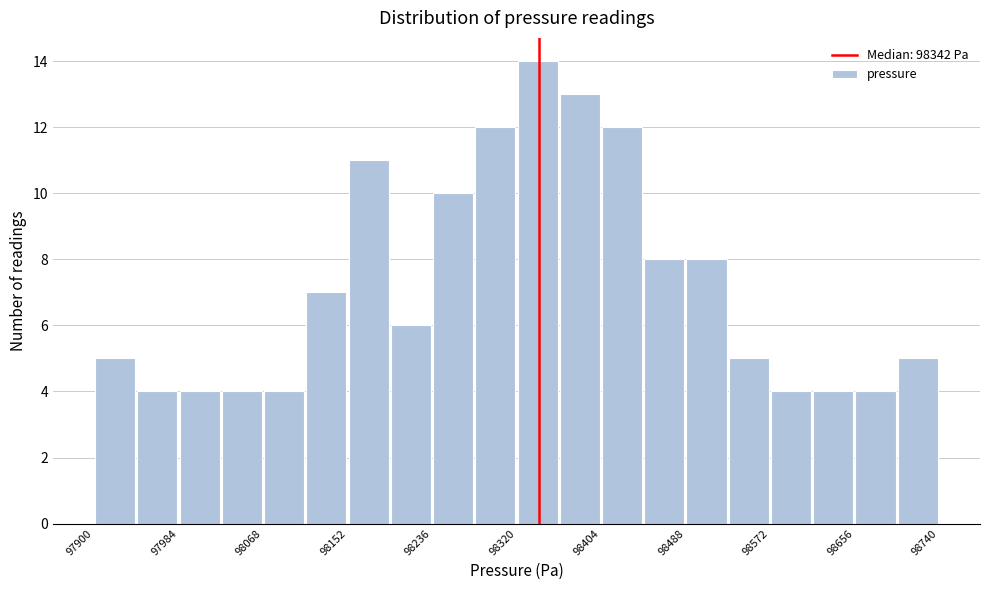

How tall is the bar that spans 98572 to 98614 on the x-axis? Neither the bar edges nor the heights are printed on the chart, so give them approximately, as read against the axes.

4